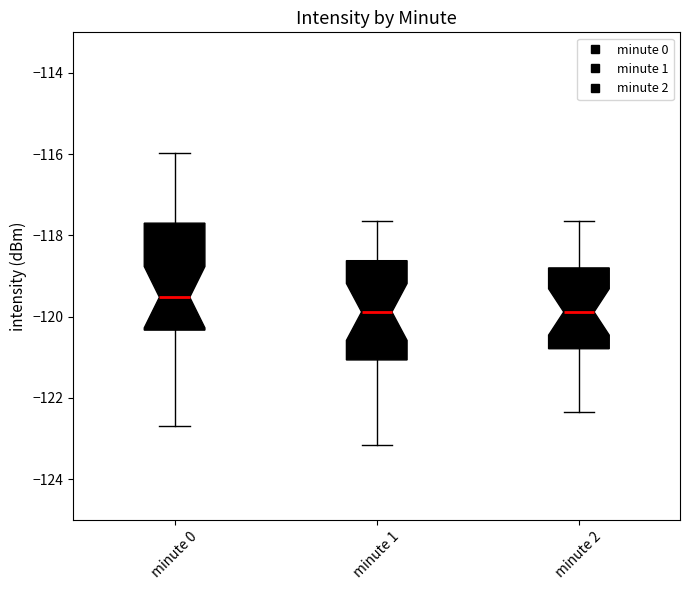

Reading left to right, transcribe this box plot: for each box, give where its median line is, the range the box spans, and where its two whiskers end, as read against the y-axis. The values are not printed on the chart, so give them approximately, as read against the axis.

minute 0: median -119.6, box -120.4 to -117.6, whiskers -122.6 to -116.0
minute 1: median -119.8, box -121.0 to -118.6, whiskers -123.2 to -117.6
minute 2: median -119.8, box -120.8 to -118.8, whiskers -122.4 to -117.6